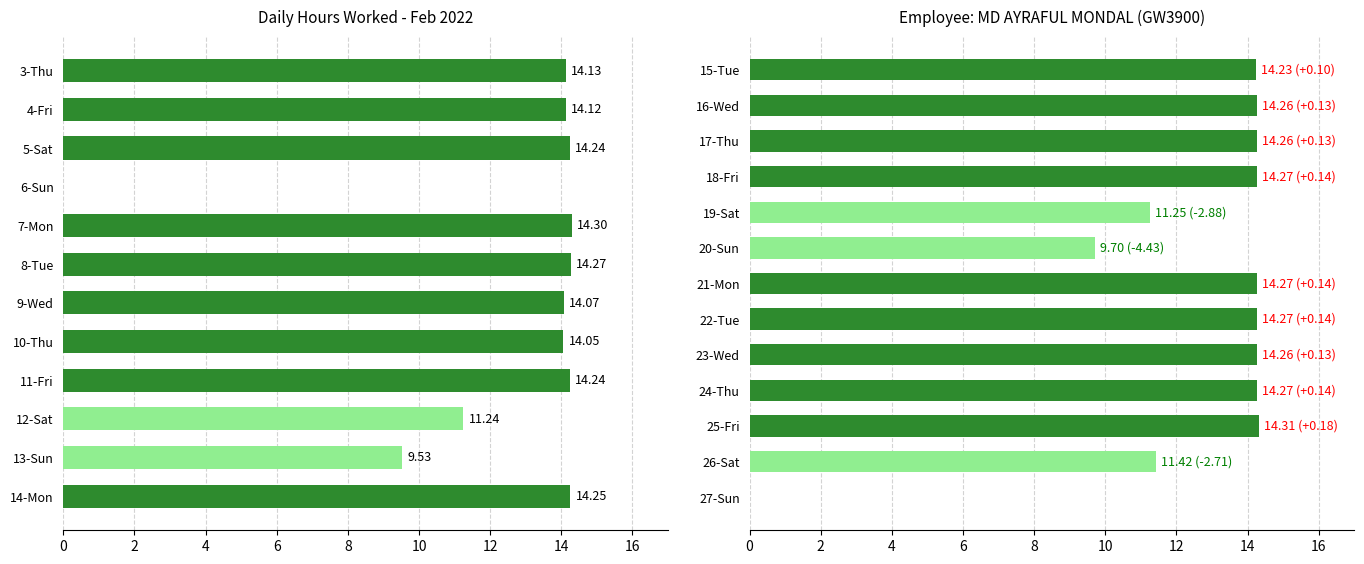

True or false: the data shows 0.0 at 27-Sun.

True